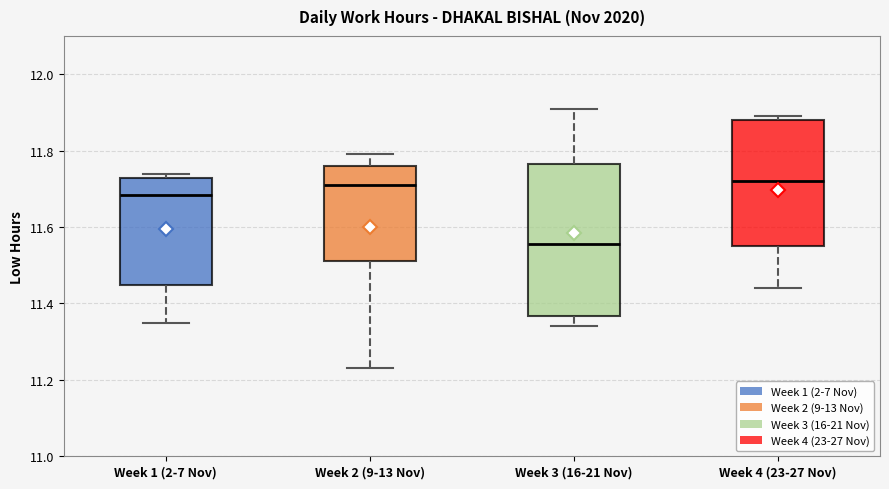

Comparing the boxes themselves (not the whiskers), which one is the tallest?

Week 3 (16-21 Nov)